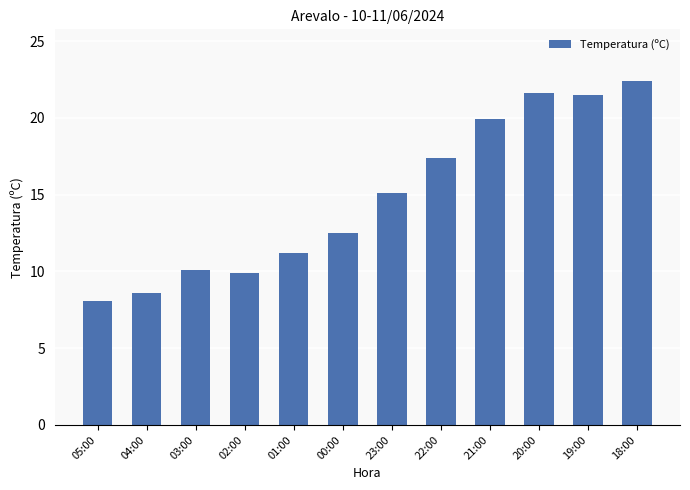

What position from the left is 02:00?

4